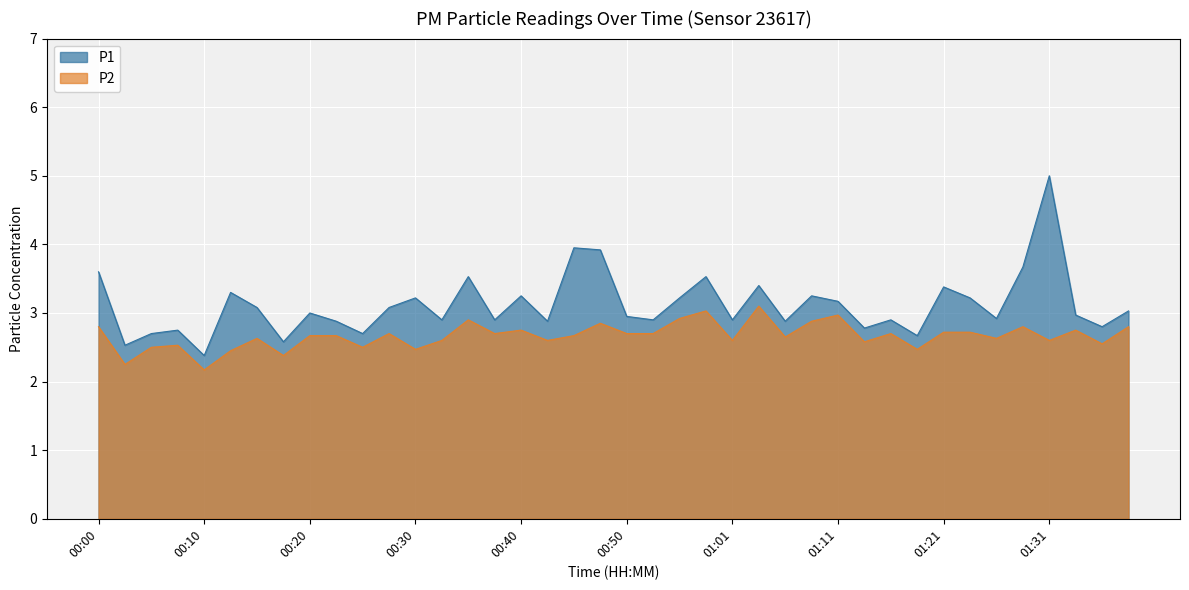

At how many categories does at least one series exceed 4?

1